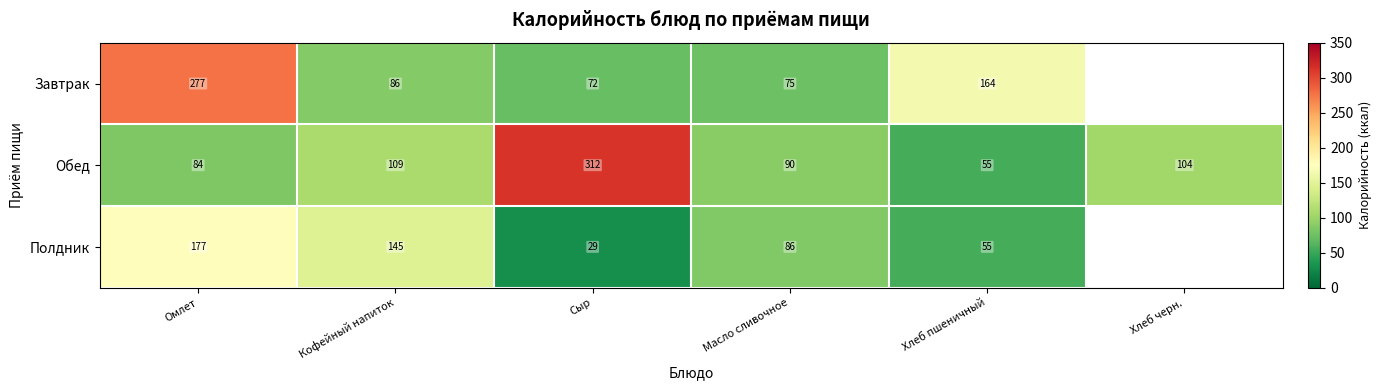

Rank the categories by Обед value from lowest to highest.

Хлеб пшеничный, Омлет, Масло сливочное, Хлеб черн., Кофейный напиток, Сыр